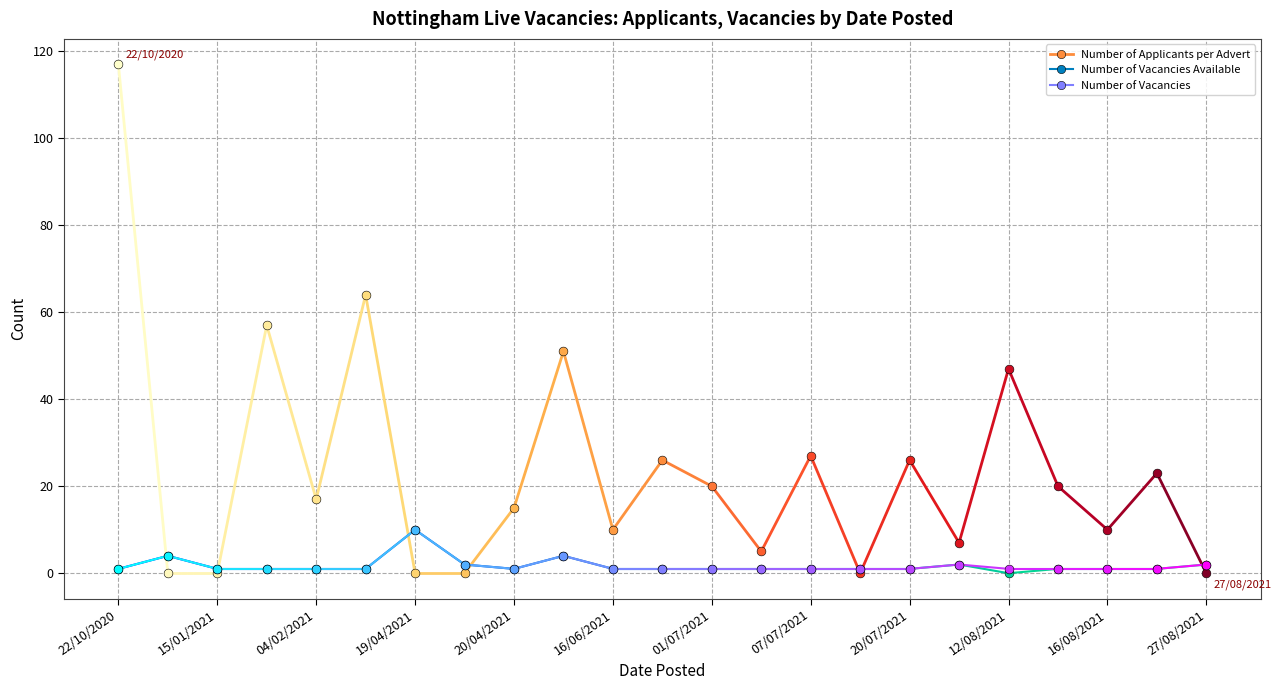

Which series has the largest total across all categories?

Number of Applicants per Advert